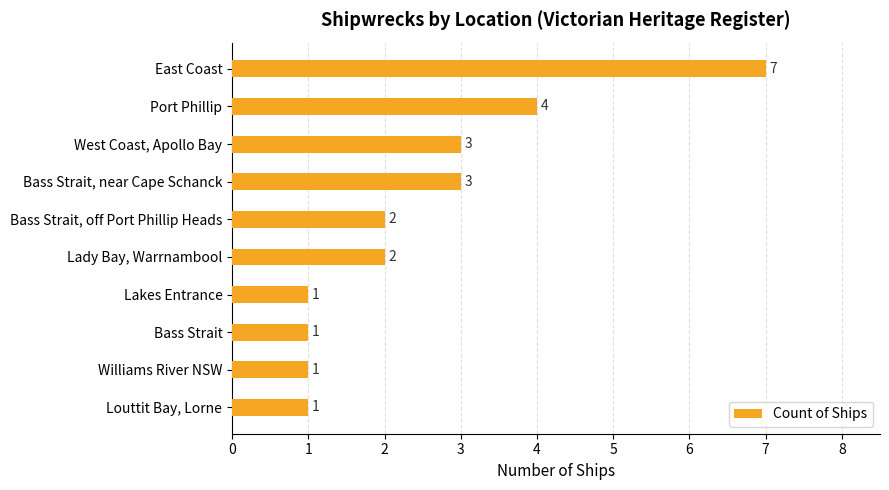

The value at Port Phillip is 4. True or false?

True